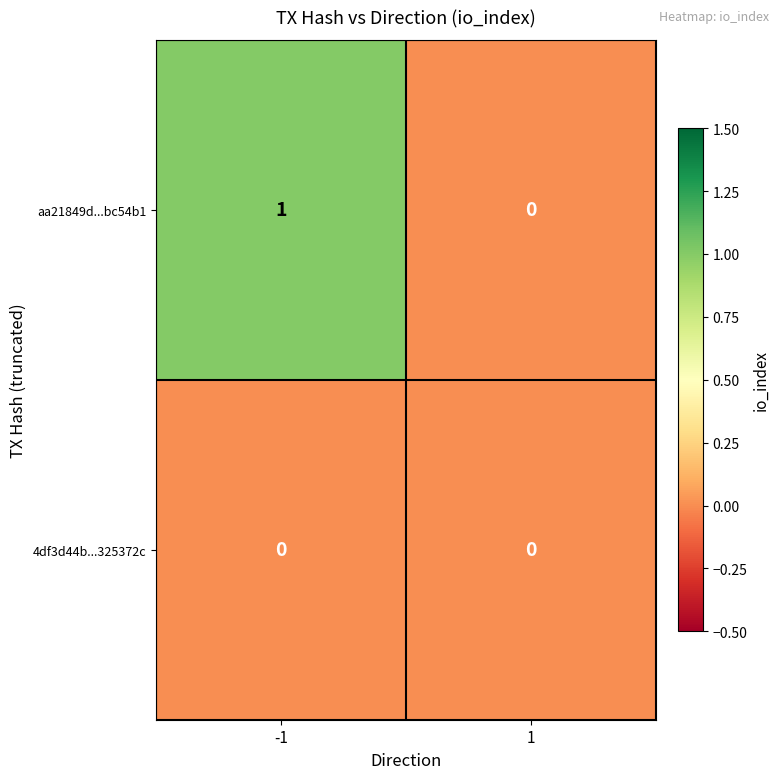

Which series has the largest total across all categories?

aa21849d...bc54b1